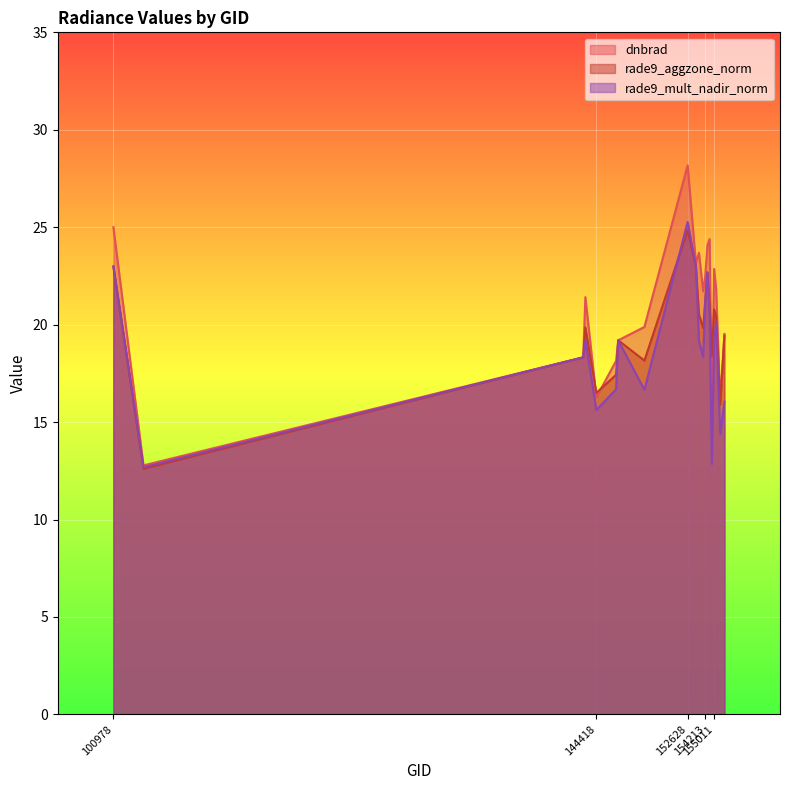

What is the value of the dnbrad point at the 1st from the left?

25.0